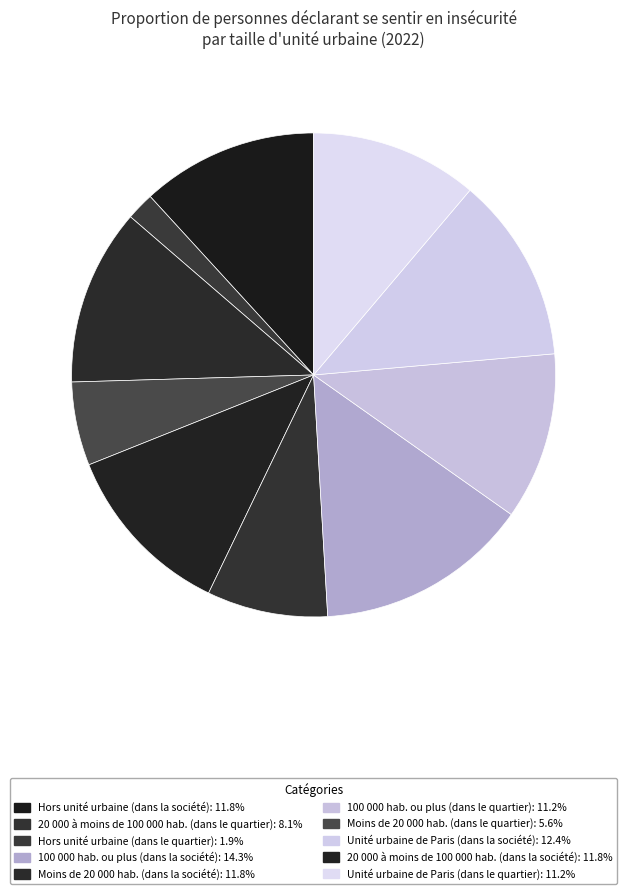

Is there any slice that represents more than half of the pie?

No